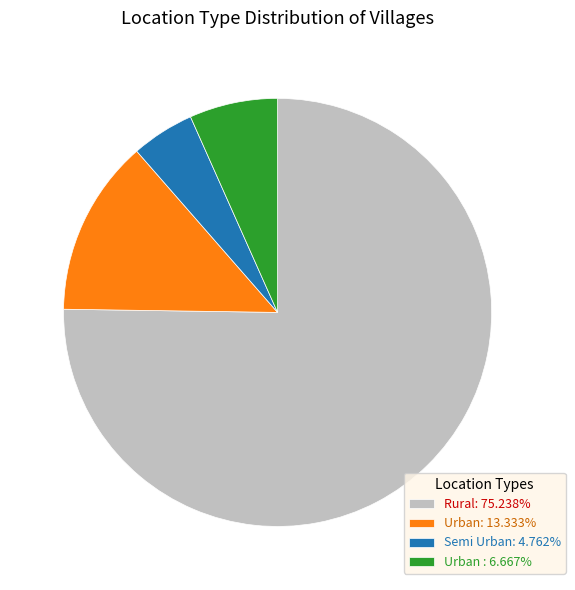

Does any single category account for the majority?

Yes